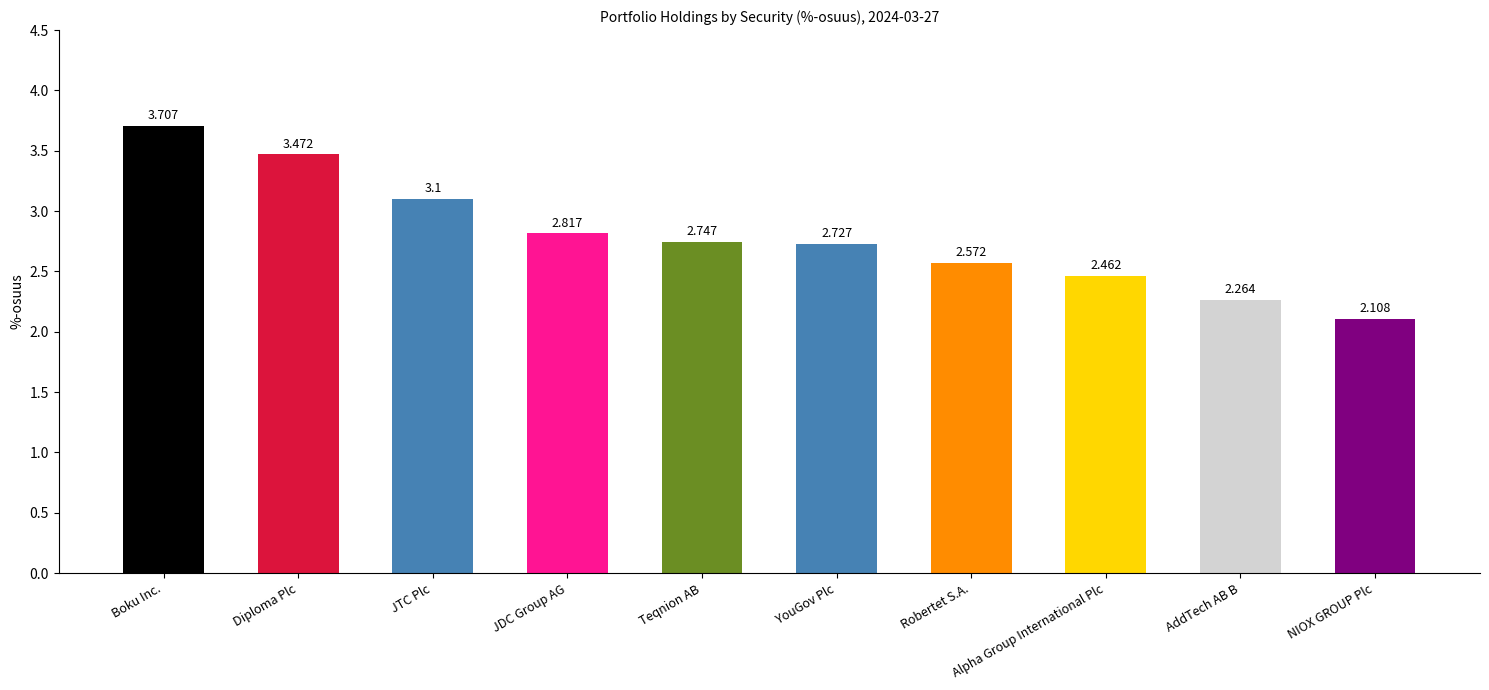

What is the label of the 3rd bar from the right?

Alpha Group International Plc